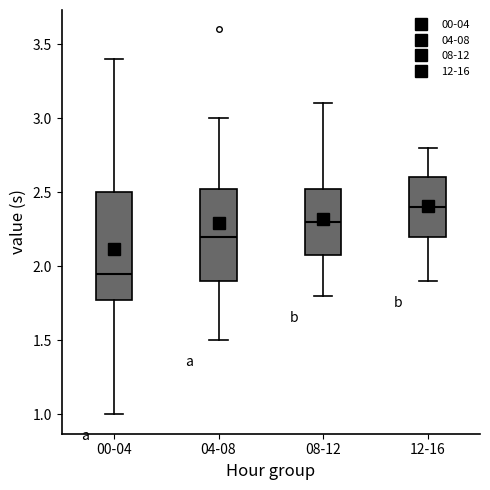

Which box's median line is the lowest?

00-04